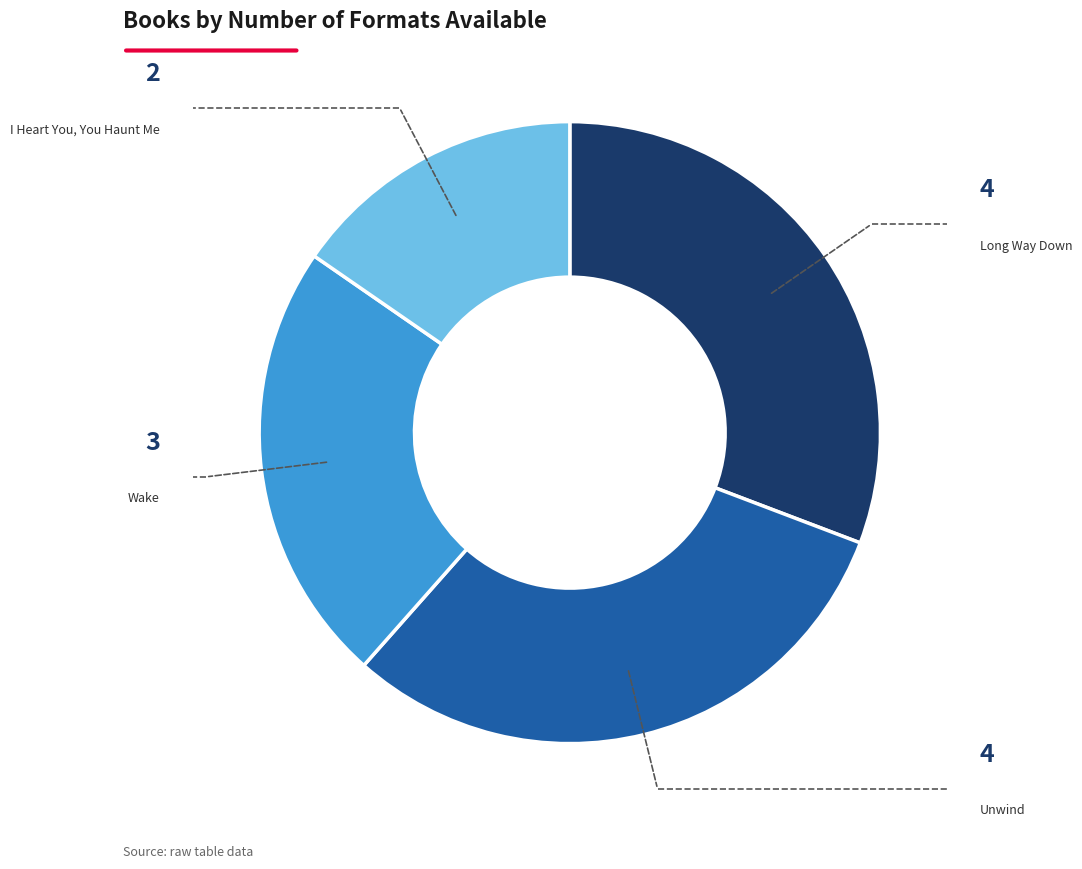

Approximately how many times larger is the value at Unwind compared to Long Way Down?

1.0